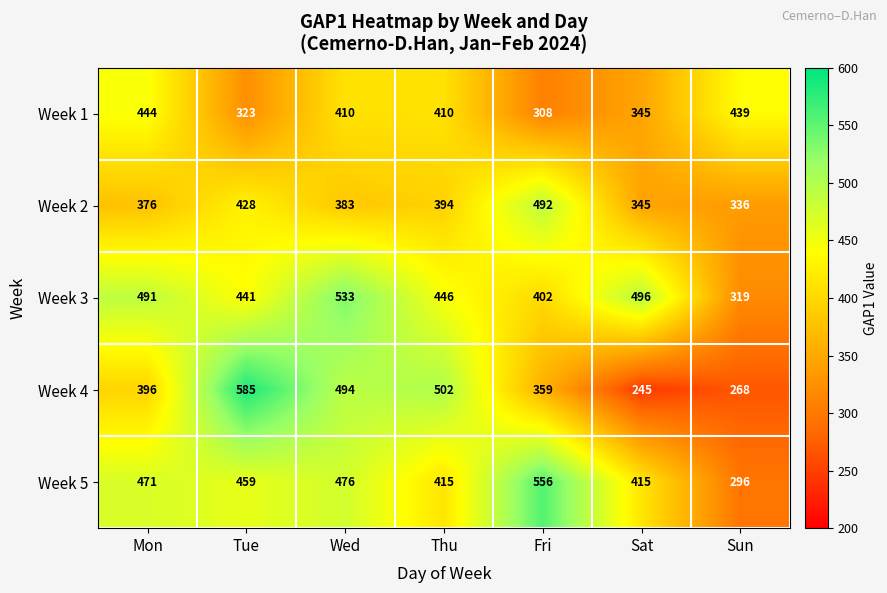

How many distinct data groups are displayed?

5